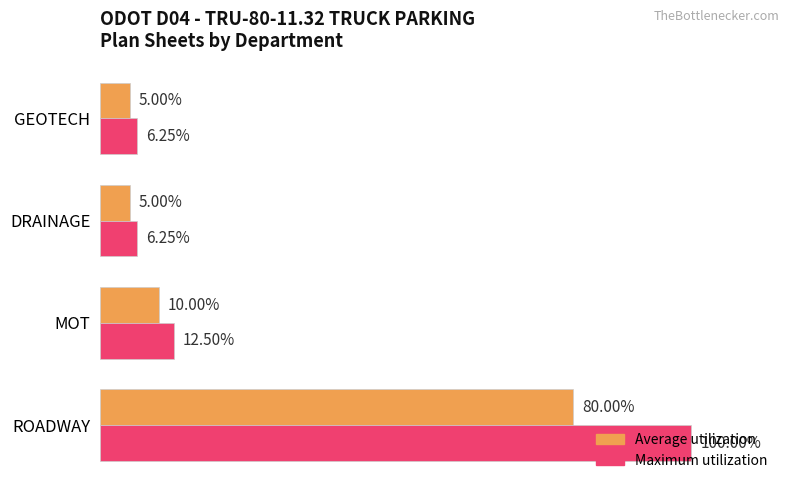

Where is Average utilization nearest to the value 42?

MOT